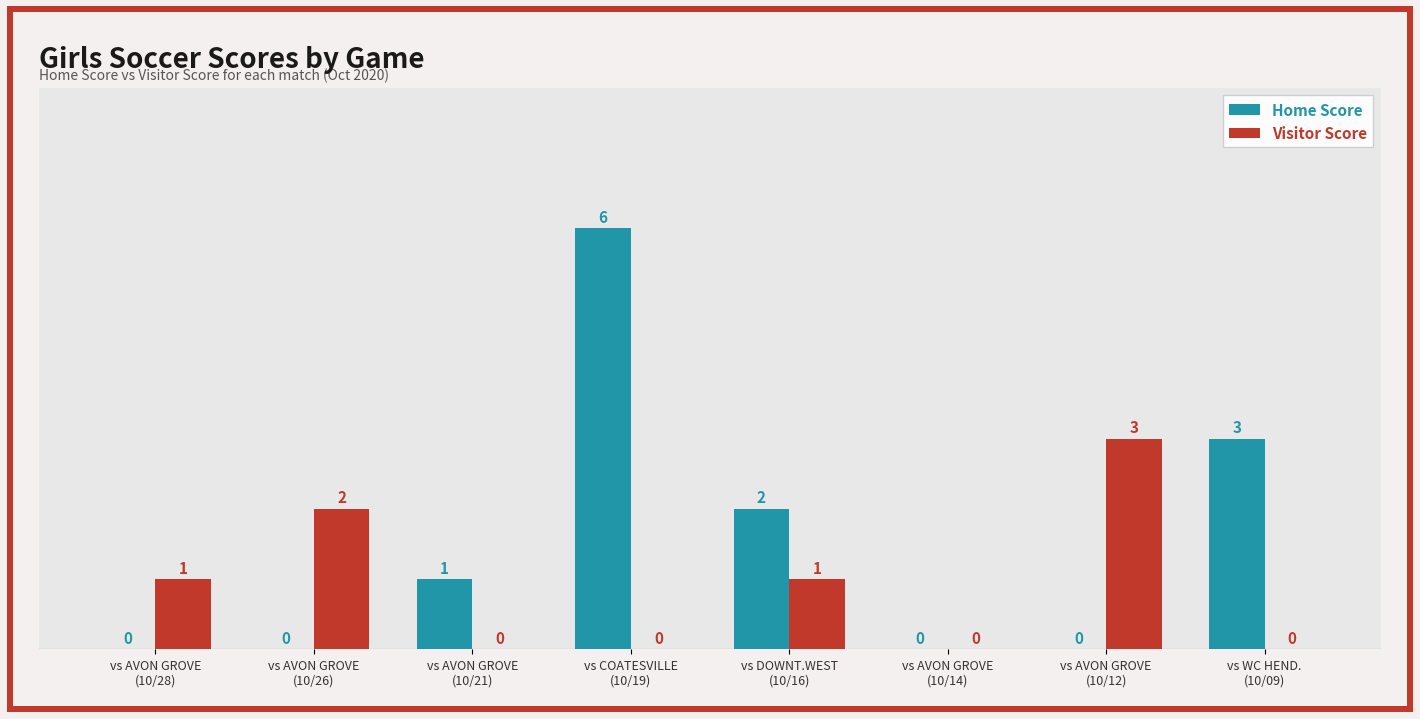

Is the value of Visitor Score at vs DOWNT.WEST
(10/16) greater than the value of Home Score at vs WC HEND.
(10/09)?

No